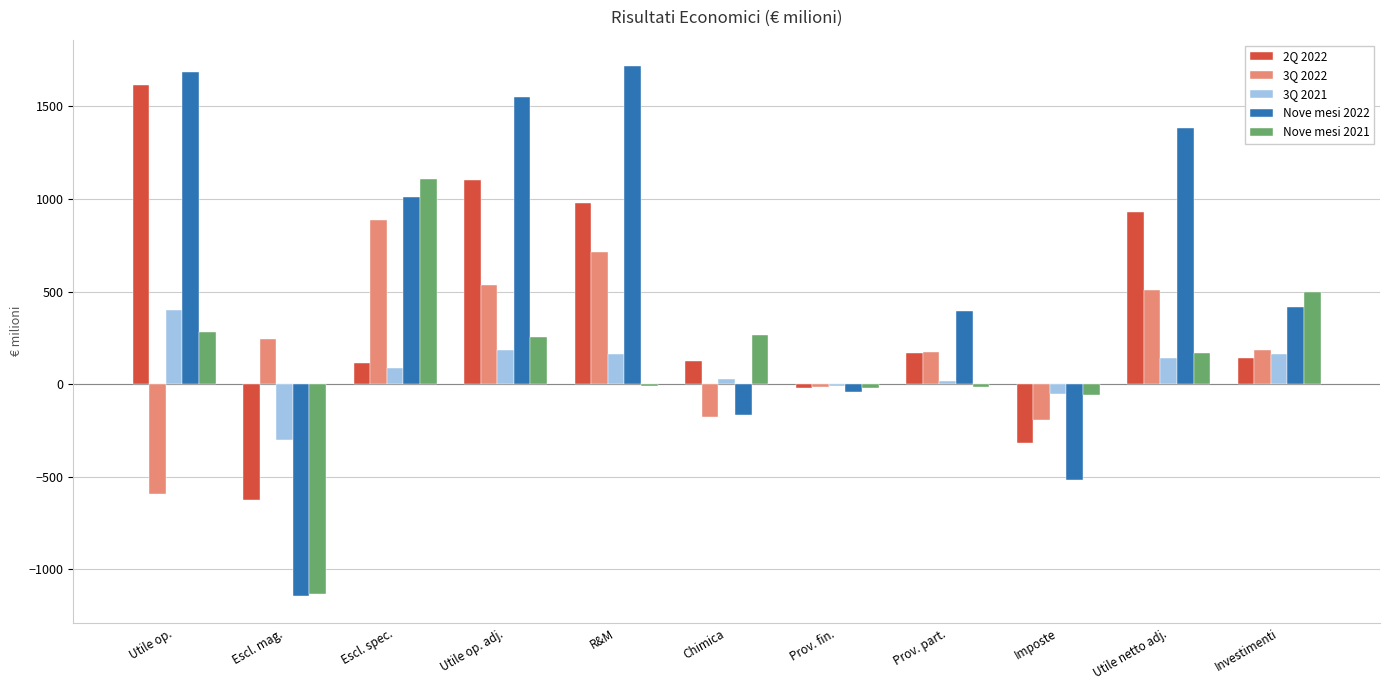

Which series has the largest total across all categories?

Nove mesi 2022